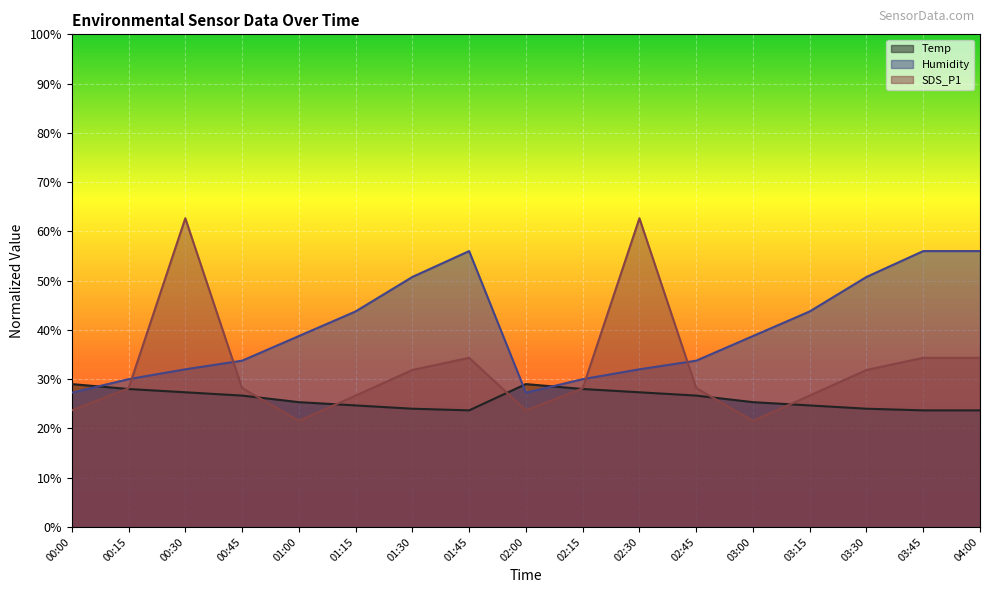

True or false: Humidity has a value of 33.8 at 00:45.

True